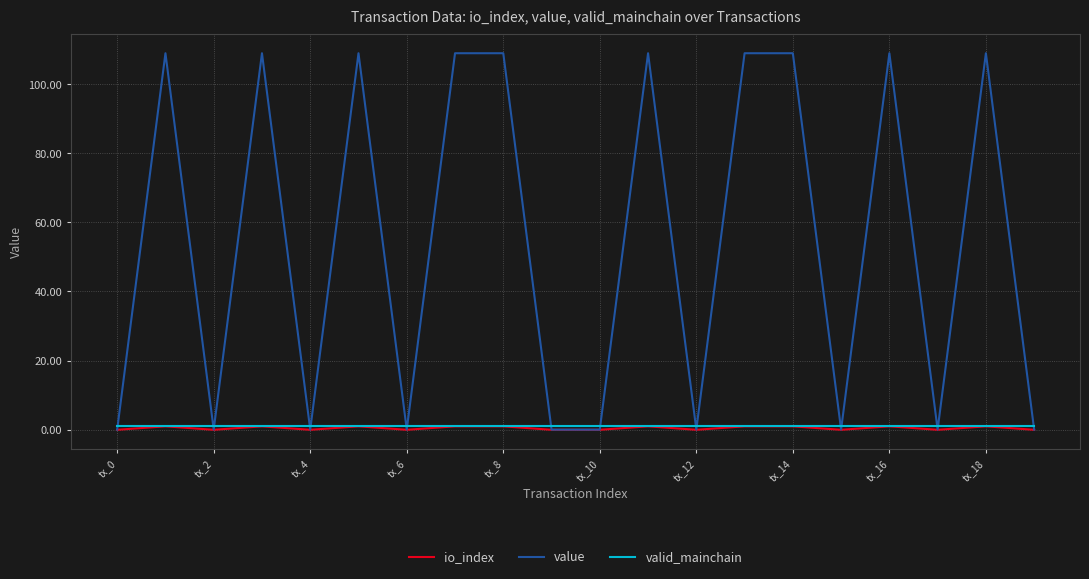

What is the maximum value shown in the chart?

108.9